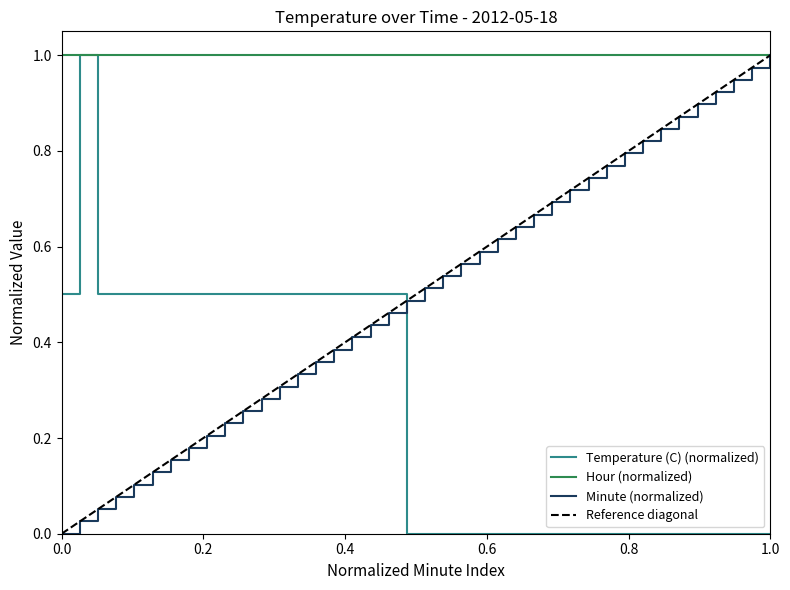

Is this an area chart (filled region under the line)?

No